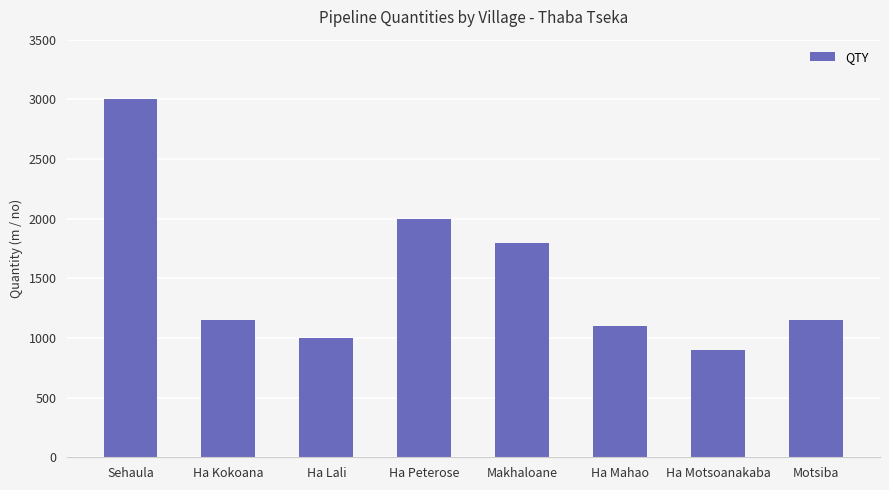

What is the minimum value shown in the chart?

900